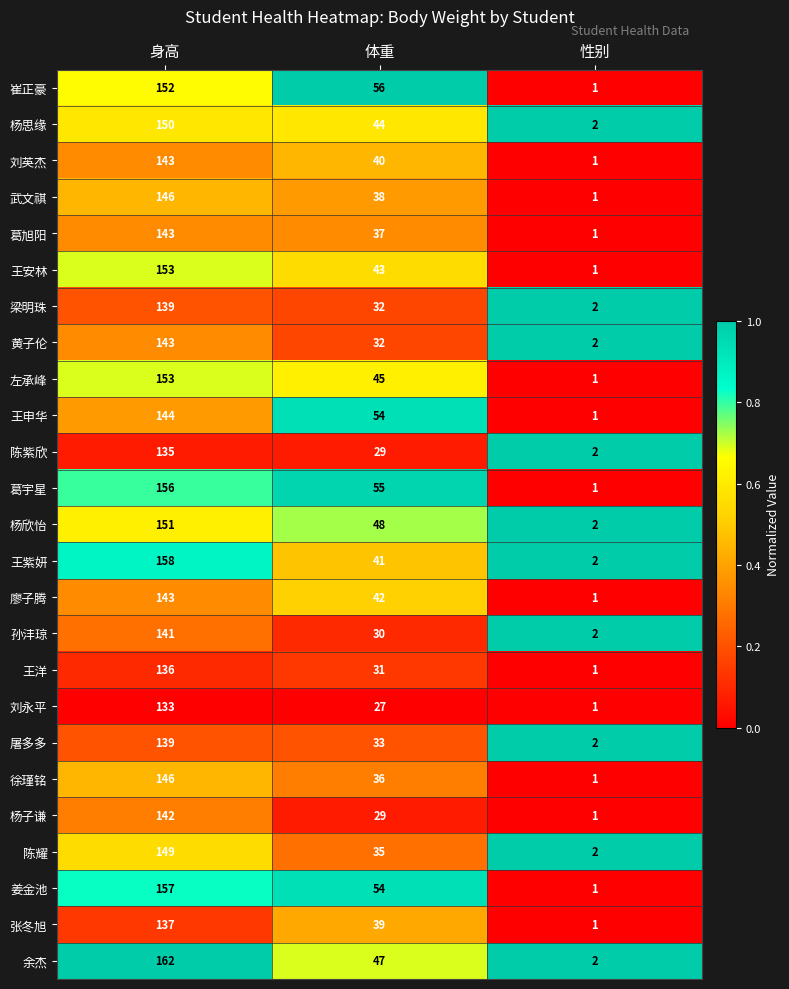

What is the greatest value displayed?

162